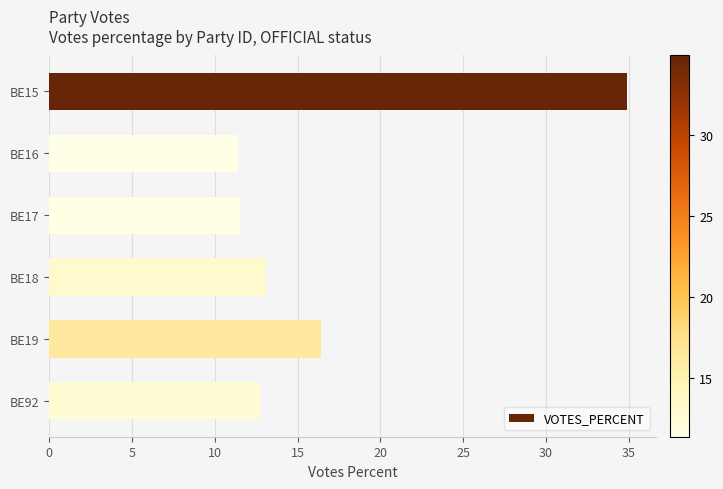

How many data points are less than 13?

3